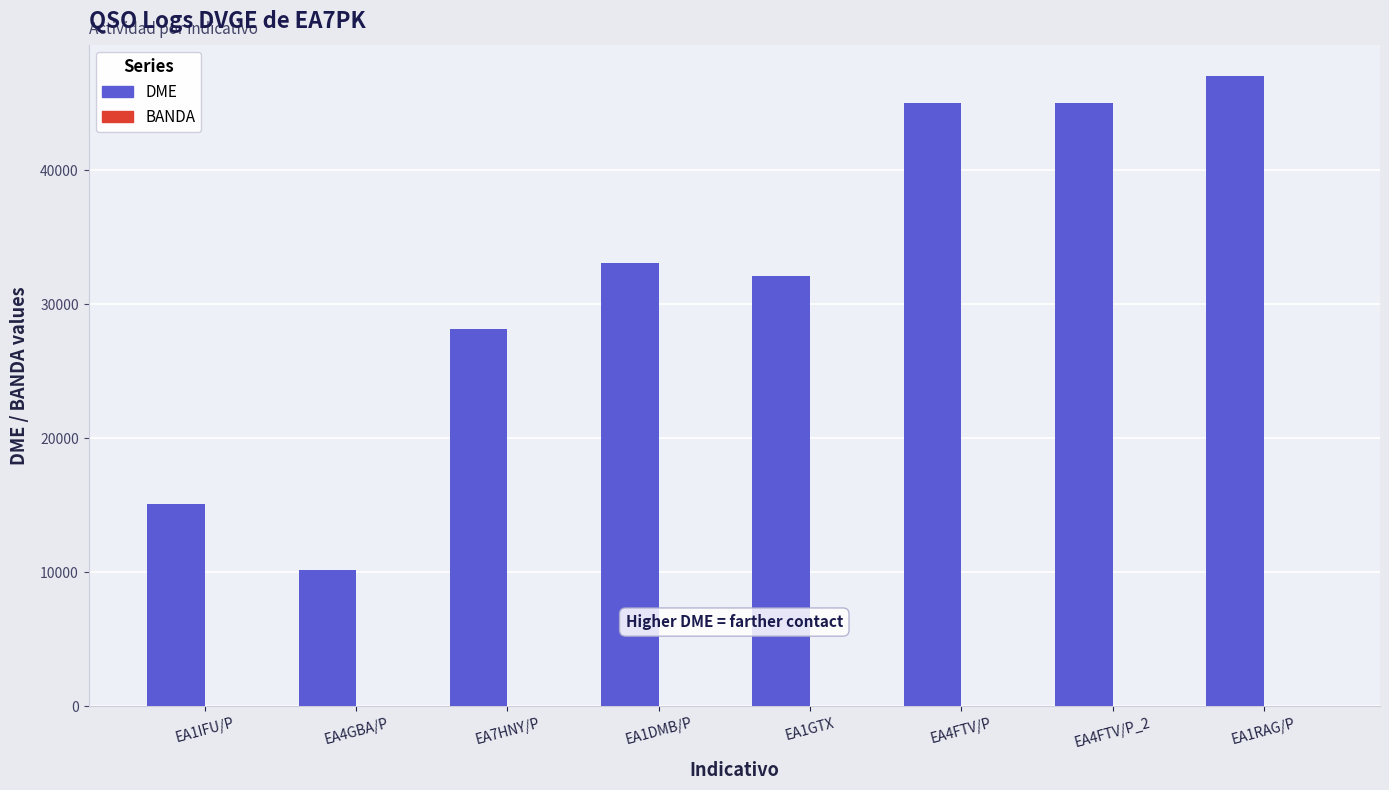

Which series has the largest total across all categories?

DME